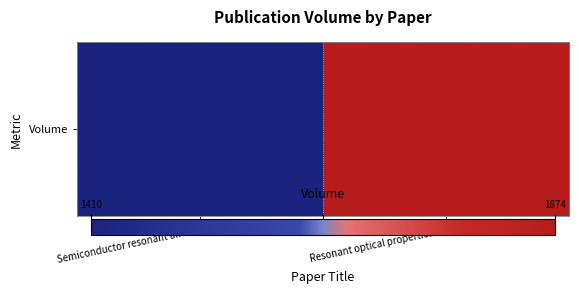

Reading left to right, transcribe all the data shown in this chart.

1410	1874